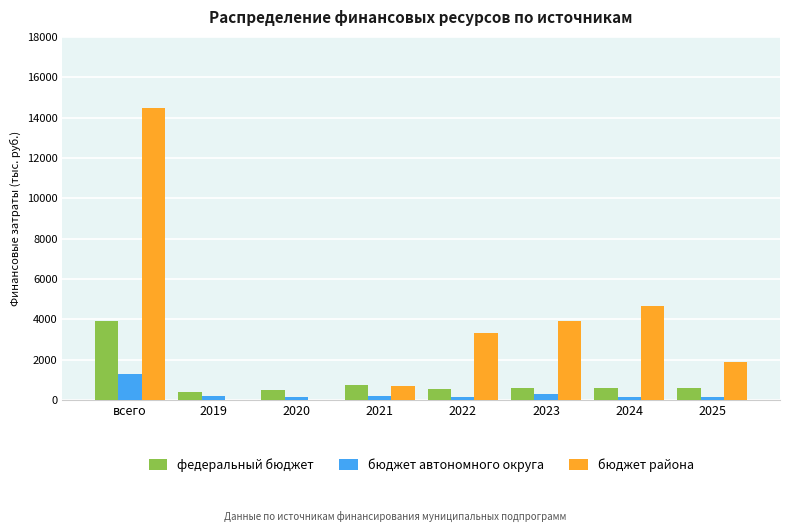

Is the value of федеральный бюджет at 2021 greater than the value of бюджет автономного округа at 2024?

Yes